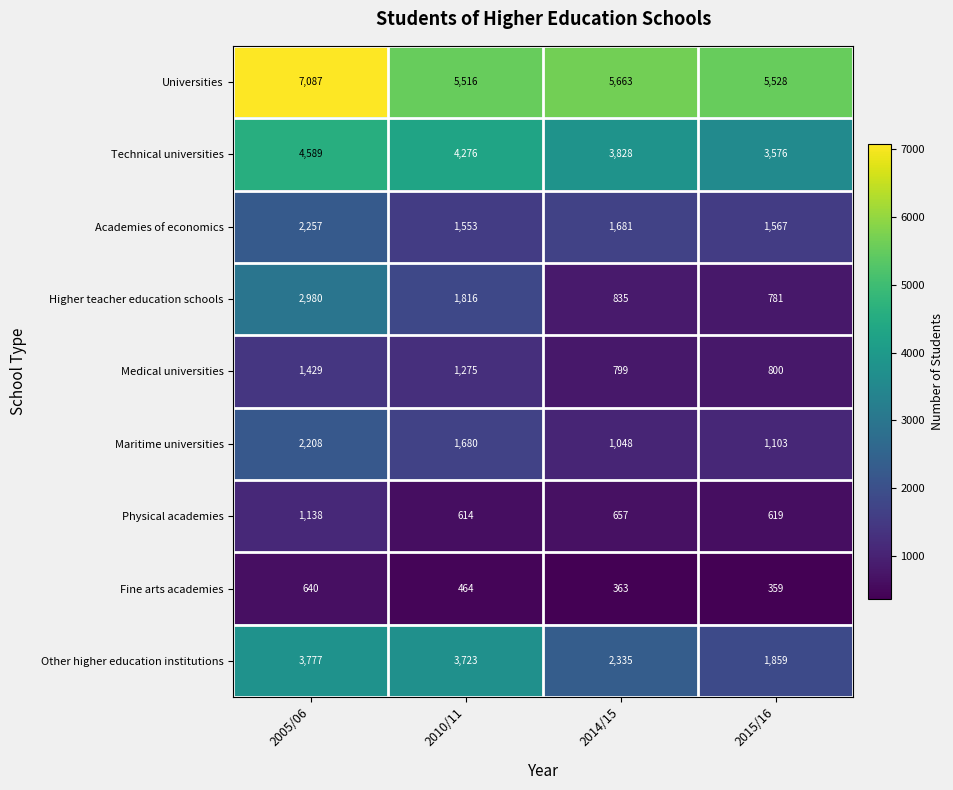

At which category is the sum across all series the highest?

2005/06